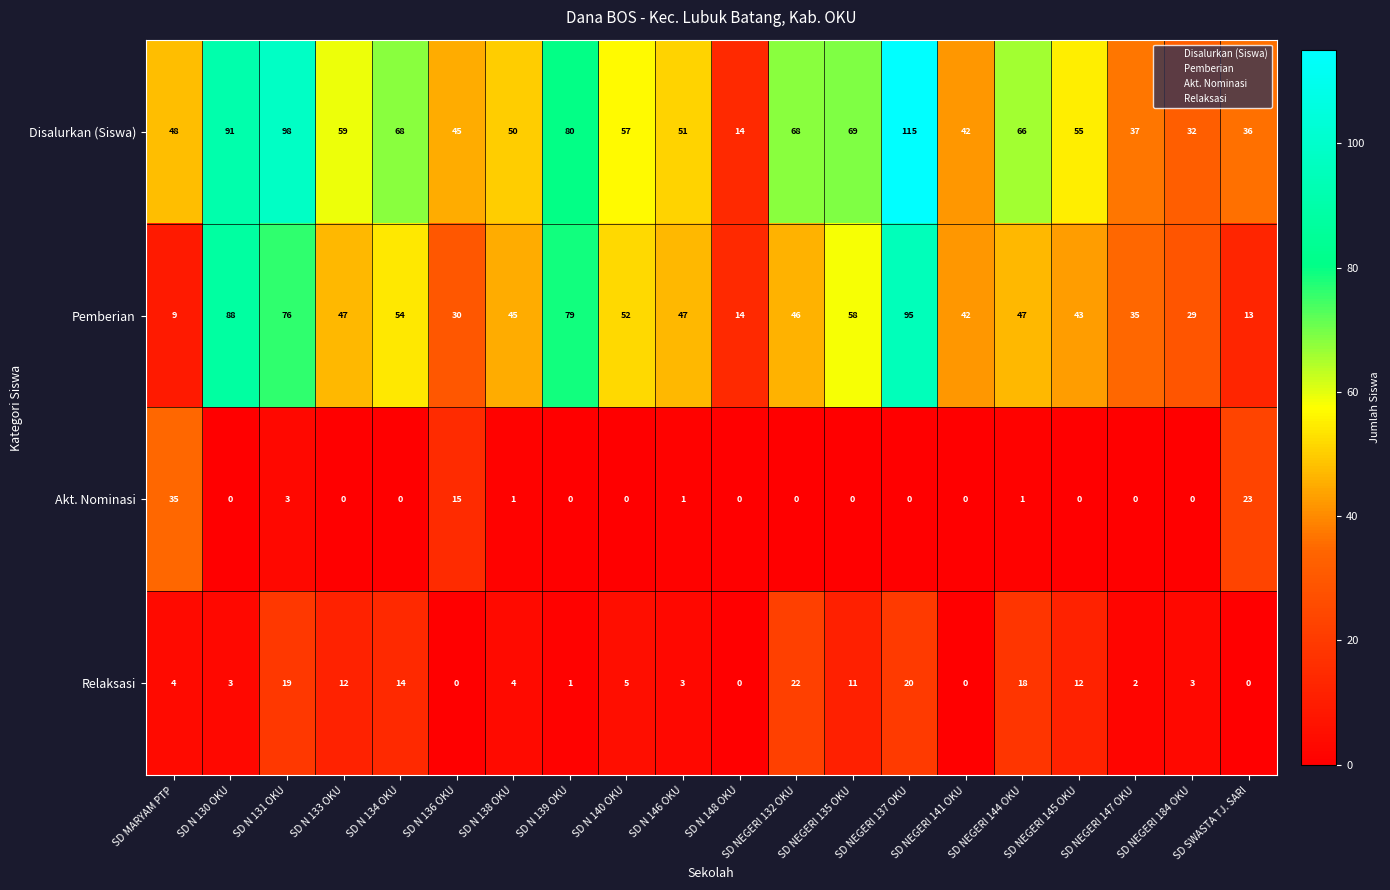

The Pemberian series shows 95 at SD NEGERI 137 OKU. True or false?

True